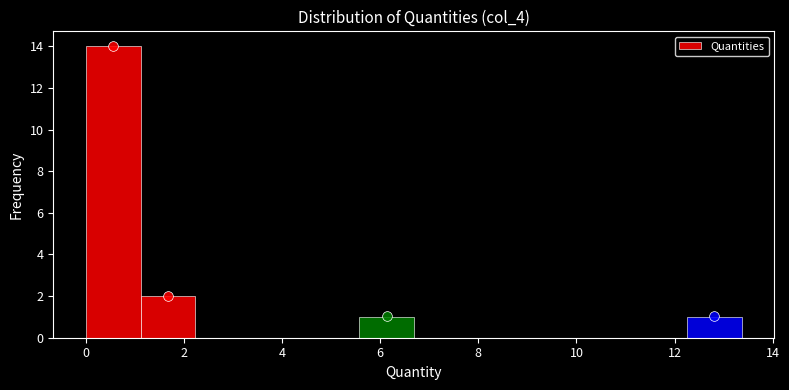

Reading left to right, transcribe this chart: for each bar, give the range it covers on the x-axis and its height. Neither the bar edges nor the heights are printed on the chart, so give them approximately, as read against the axes.

0.0 to 1.2: 14
1.2 to 2.2: 2
2.2 to 3.4: 0
3.4 to 4.4: 0
4.4 to 5.6: 0
5.6 to 6.6: 1
6.6 to 7.8: 0
7.8 to 9.0: 0
9.0 to 10.0: 0
10.0 to 11.2: 0
11.2 to 12.2: 0
12.2 to 13.4: 1